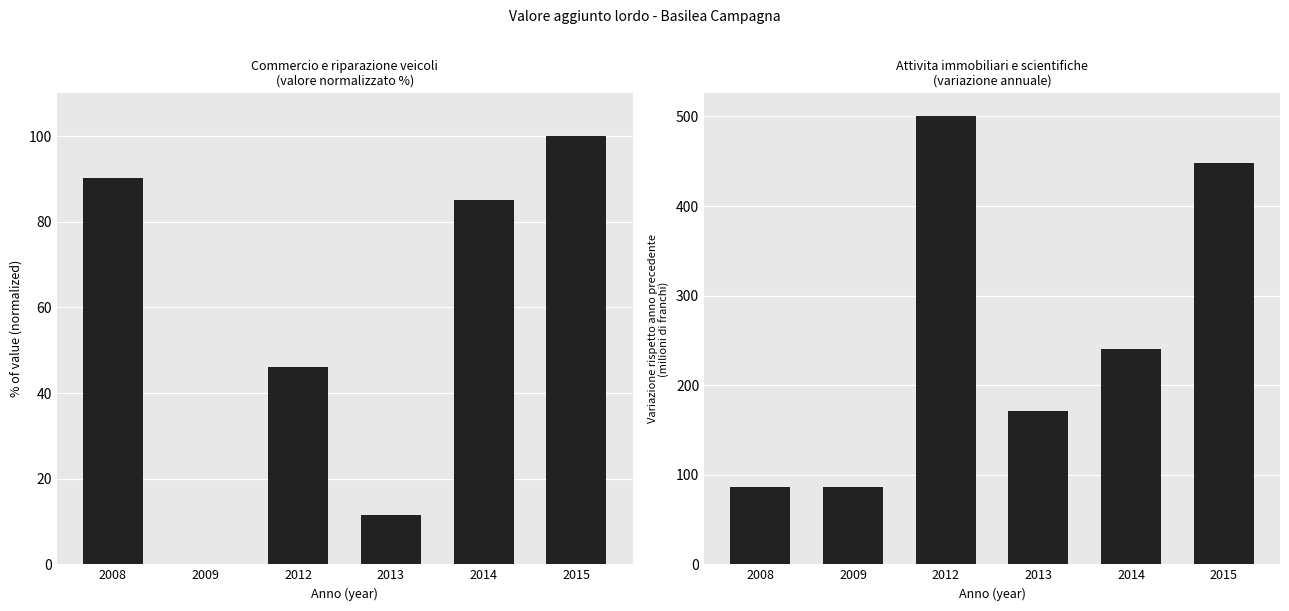

At which label is Commercio e riparazione veicoli closest to 50?

2012